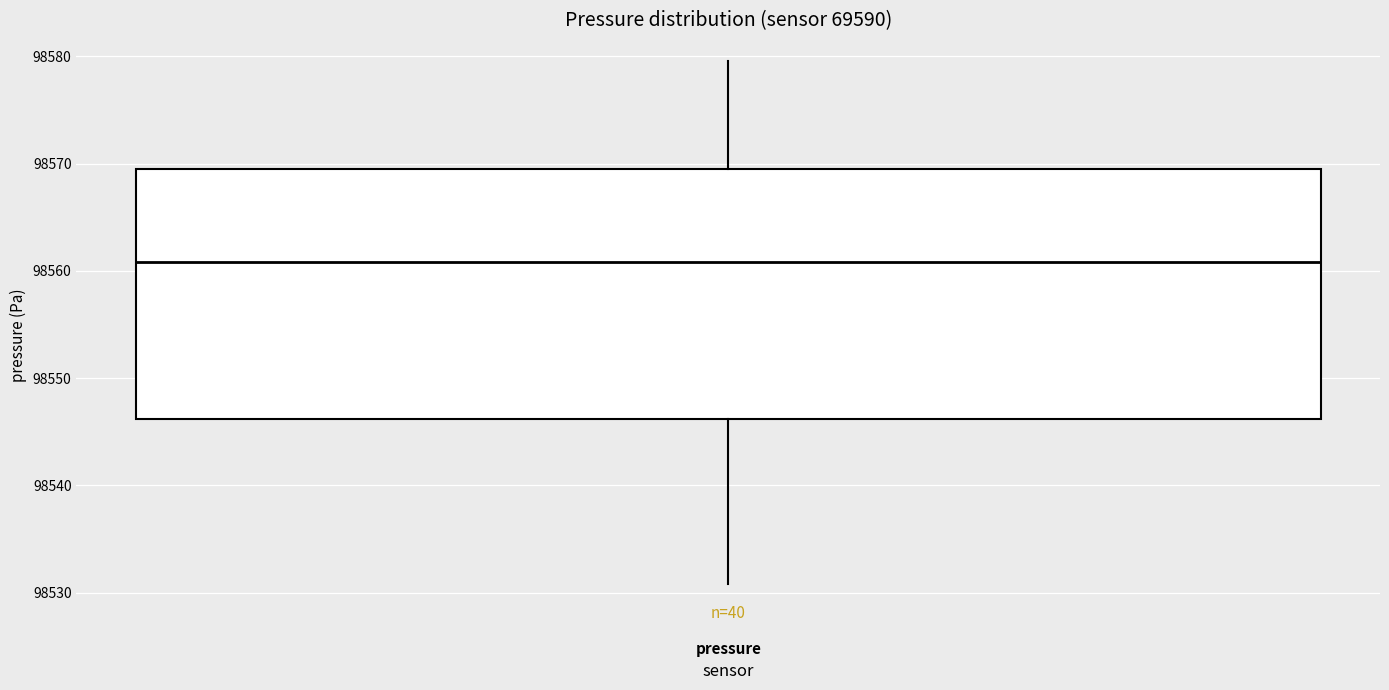

Transcribe this box plot: give where the median line is, the range the box spans, and where the two whiskers end, as read against the y-axis. The values are not printed on the chart, so give them approximately, as read against the axis.

median 98561, box 98546 to 98569, whiskers 98531 to 98580